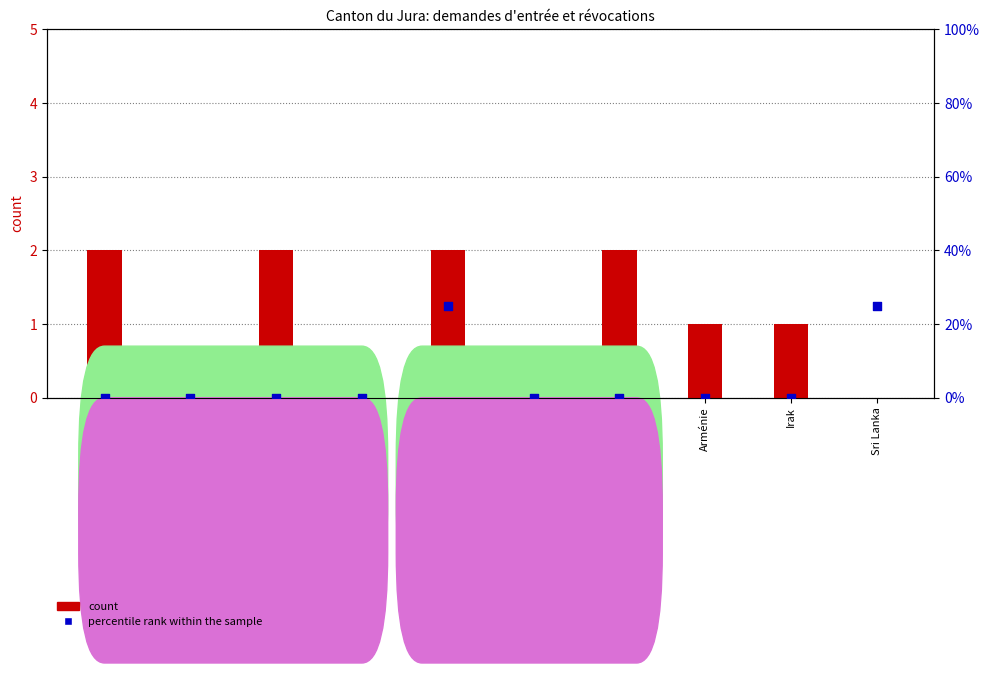

Which series has the largest total across all categories?

percentile rank within the sample